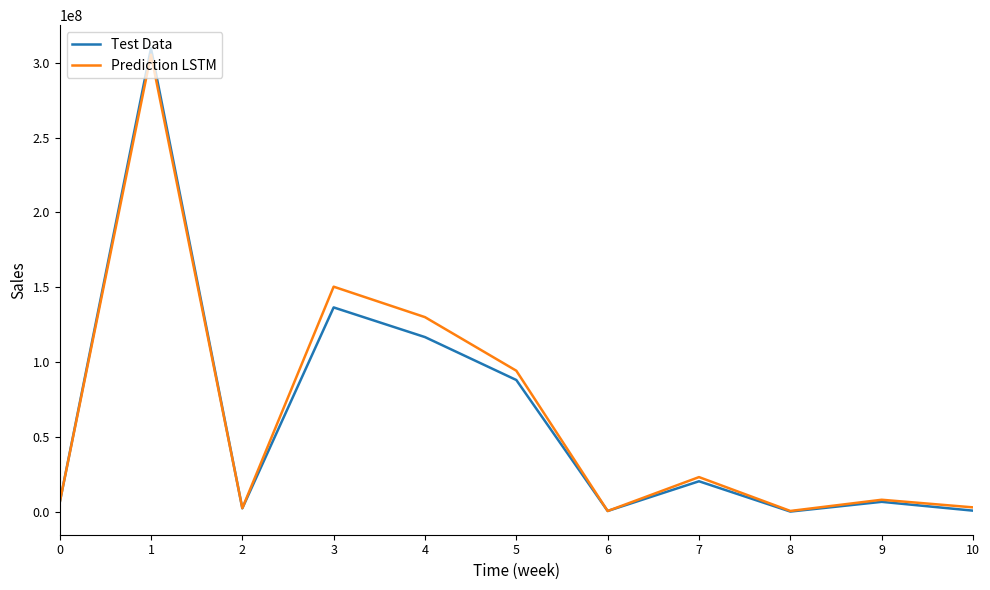

List the series in order of their peak value, lowest first.

Prediction LSTM, Test Data